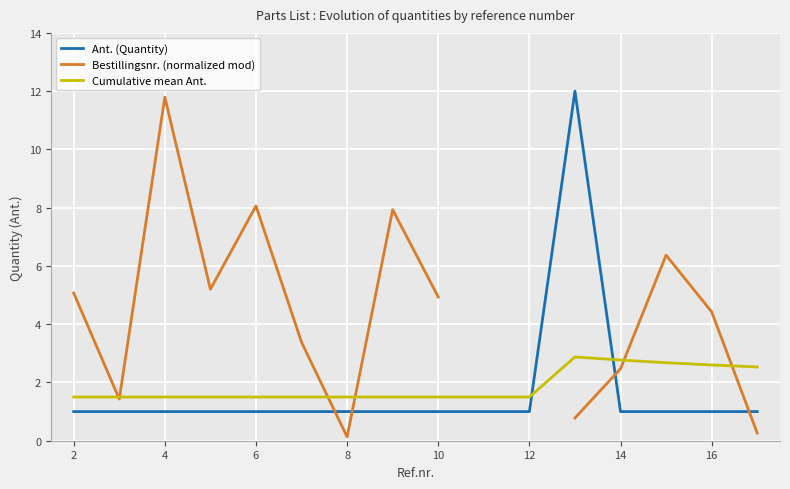

How many values in the Bestillingsnr. (normalized mod) series exceed 5?

6